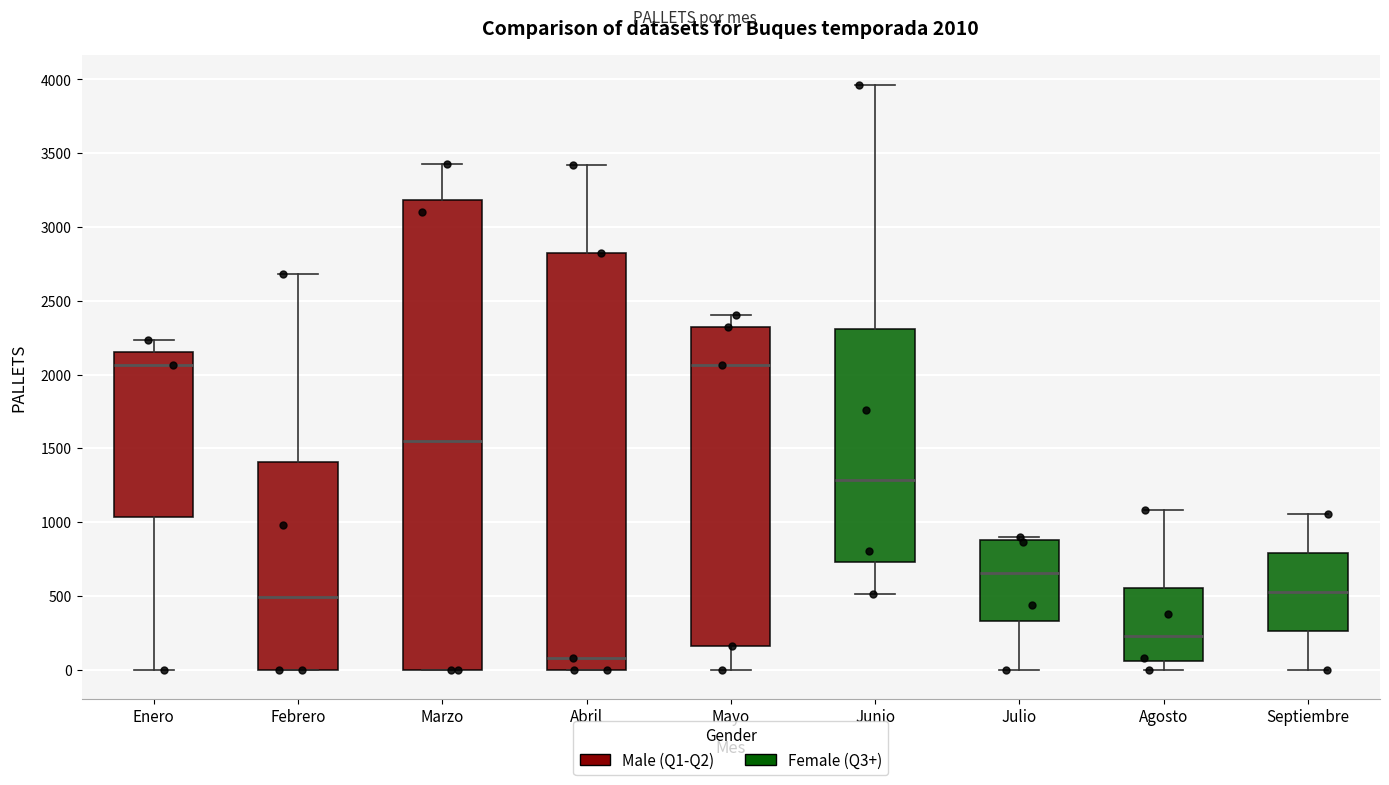

Comparing the boxes themselves (not the whiskers), which one is the tallest?

Marzo